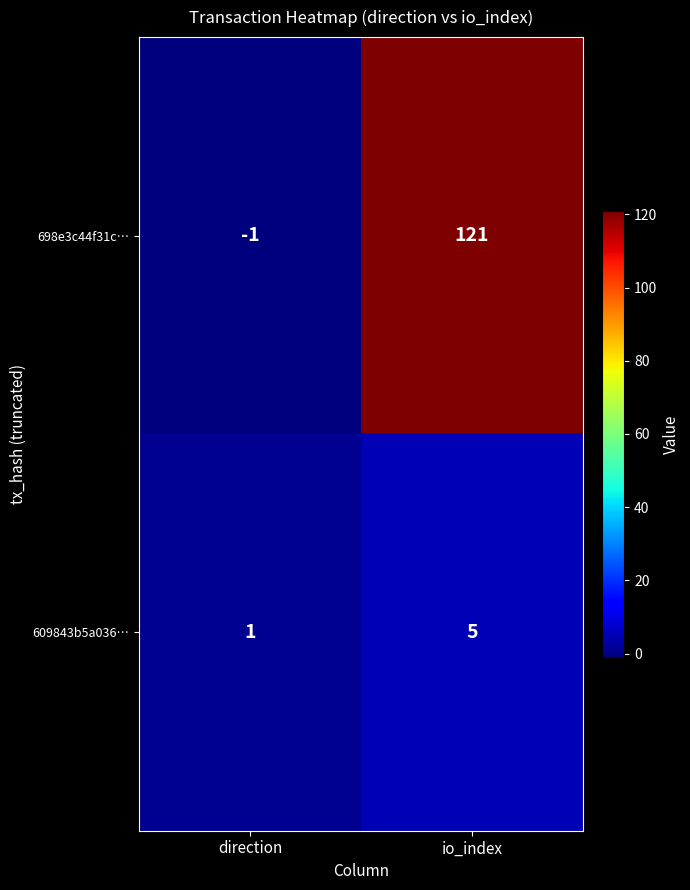

Reading left to right, transcribe all the data shown in this chart.

698e3c44f31c…: direction=-1	io_index=121
609843b5a036…: direction=1	io_index=5